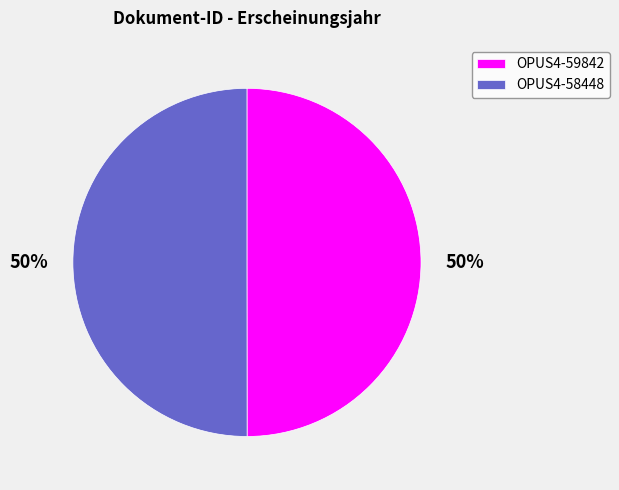

What is the ratio of the value at OPUS4-58448 to the value at OPUS4-59842?

1.0